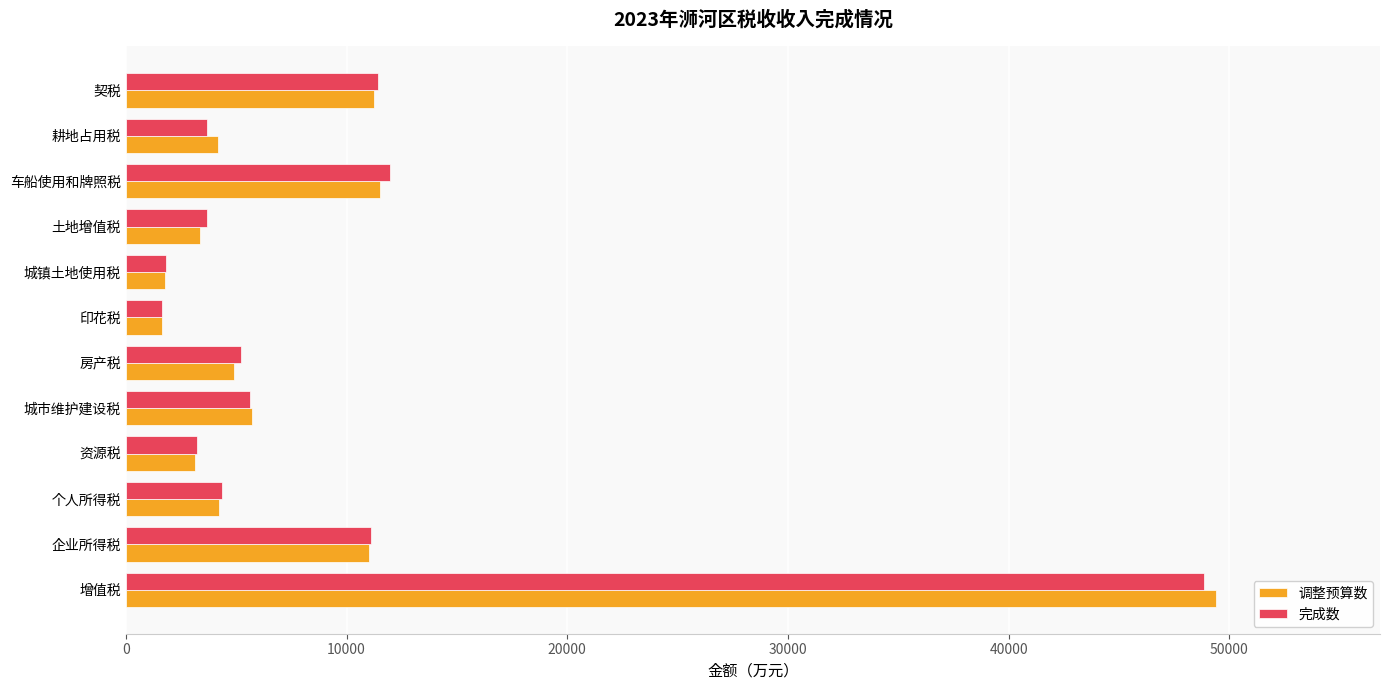

What is the greatest value displayed?

49417